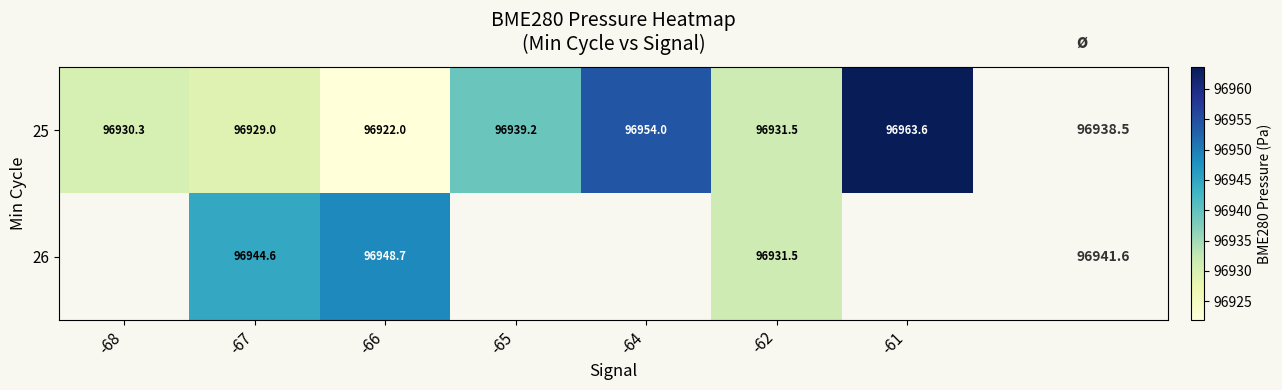

What is the total value across all series at -66?

193870.7